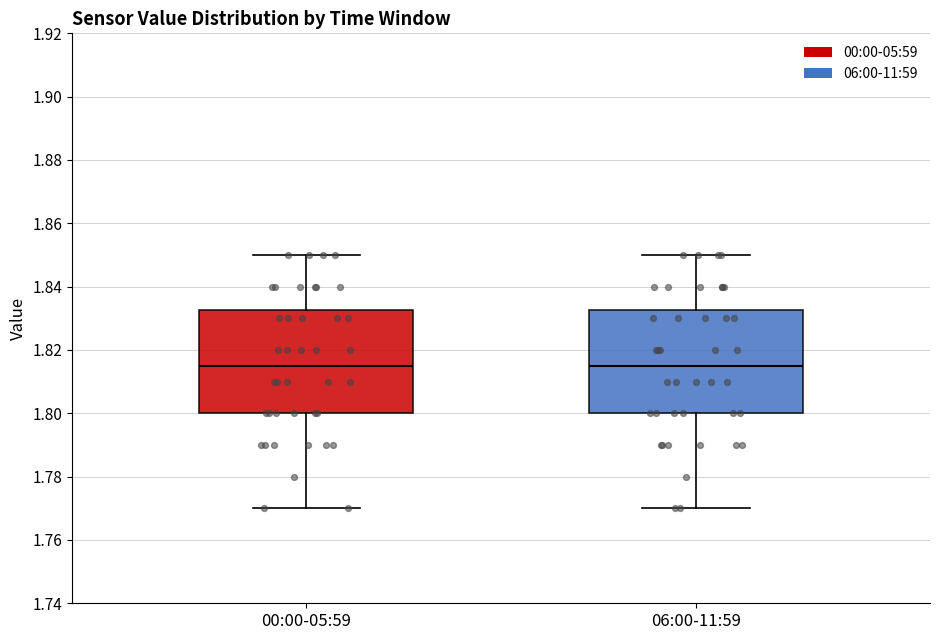

Reading left to right, transcribe this box plot: for each box, give where its median line is, the range the box spans, and where its two whiskers end, as read against the y-axis. The values are not printed on the chart, so give them approximately, as read against the axis.

00:00-05:59: median 1.816, box 1.800 to 1.832, whiskers 1.770 to 1.850
06:00-11:59: median 1.816, box 1.800 to 1.832, whiskers 1.770 to 1.850